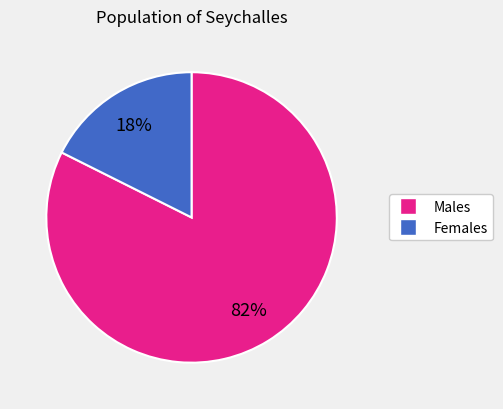

Does any single category account for the majority?

Yes